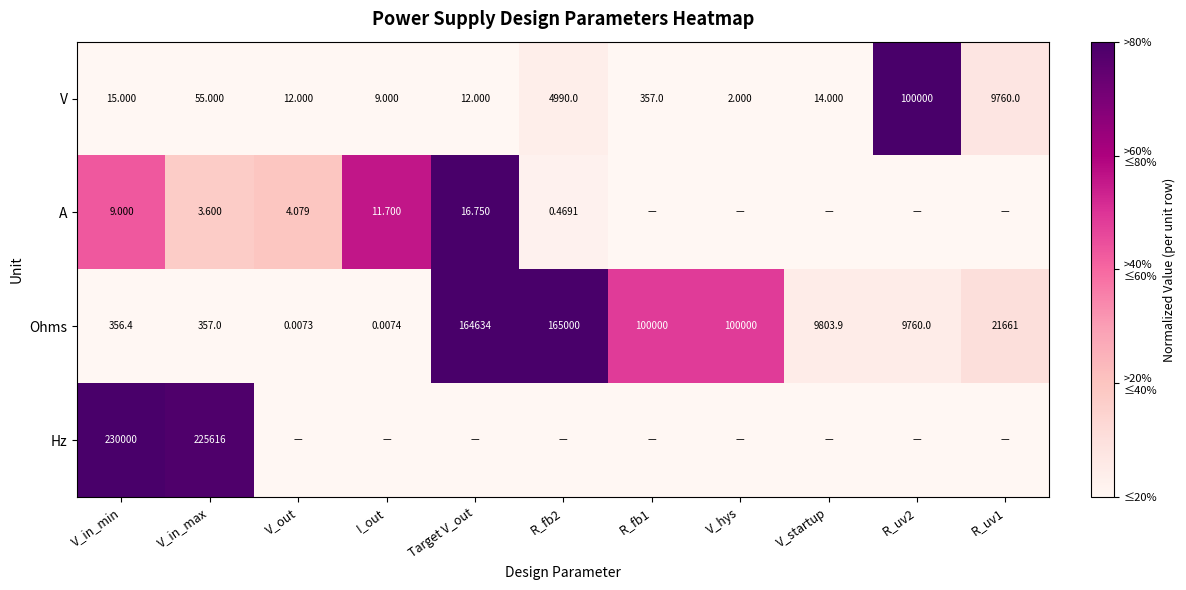

How many distinct data groups are displayed?

4